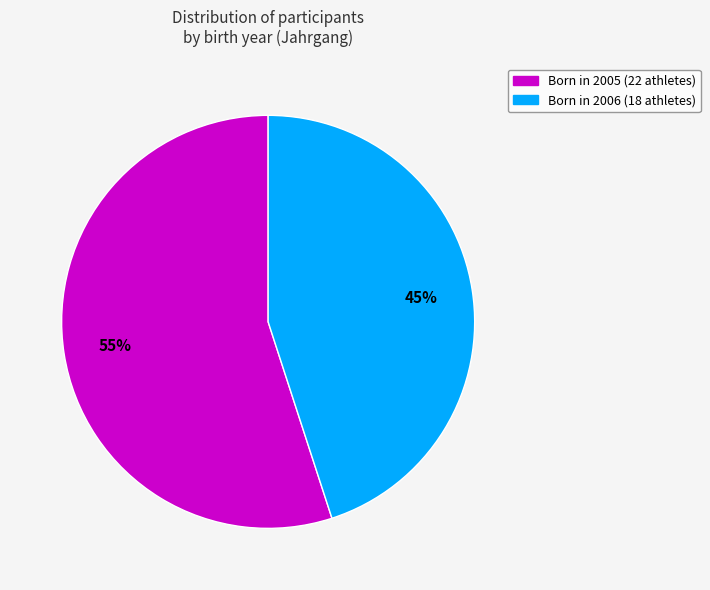

Does any single category account for the majority?

Yes